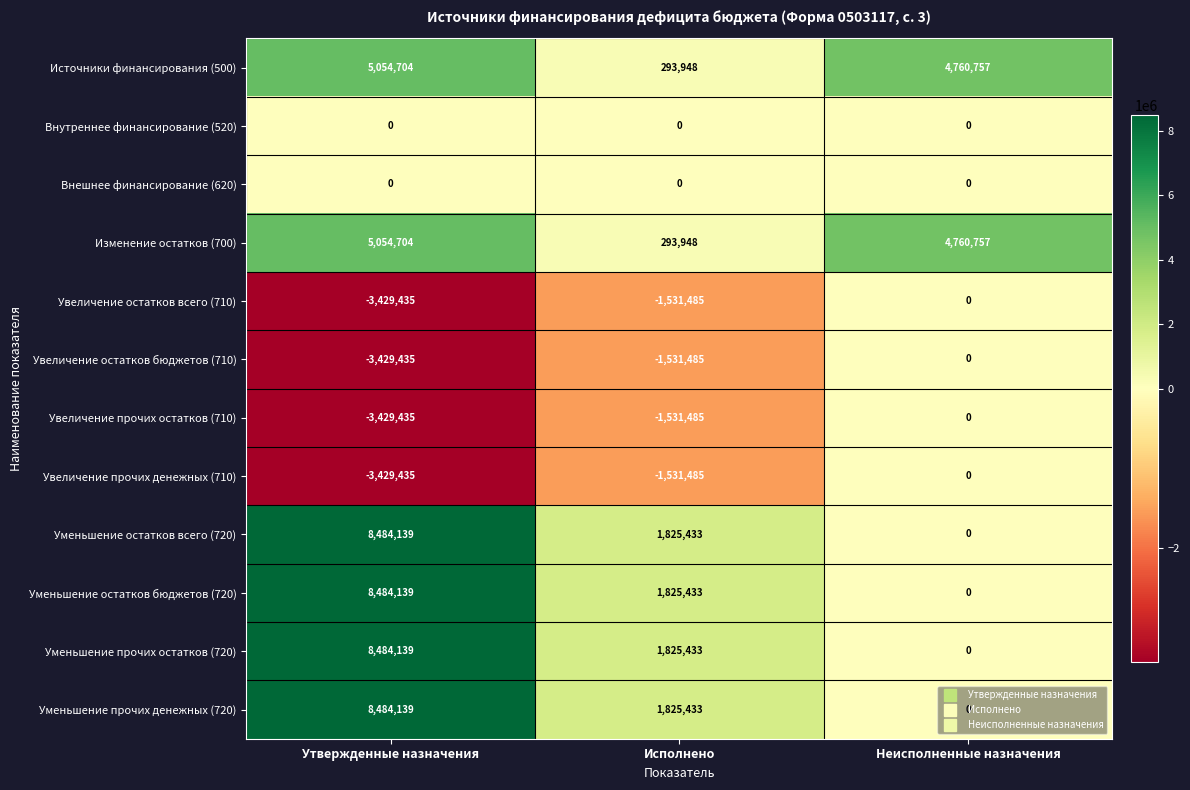

What is the lowest value of the Изменение остатков (700) series?

293948